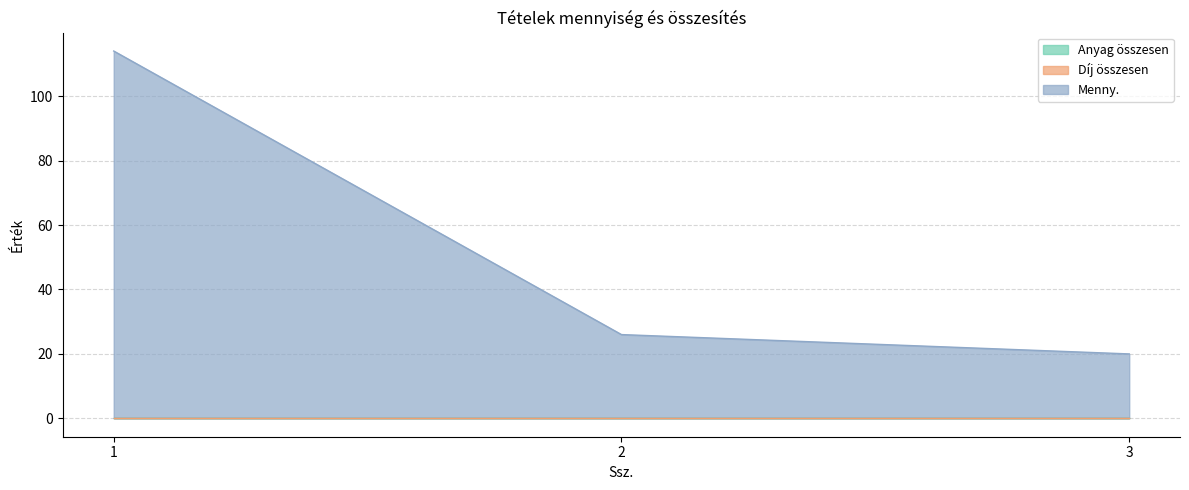

At which category is the sum across all series the highest?

1